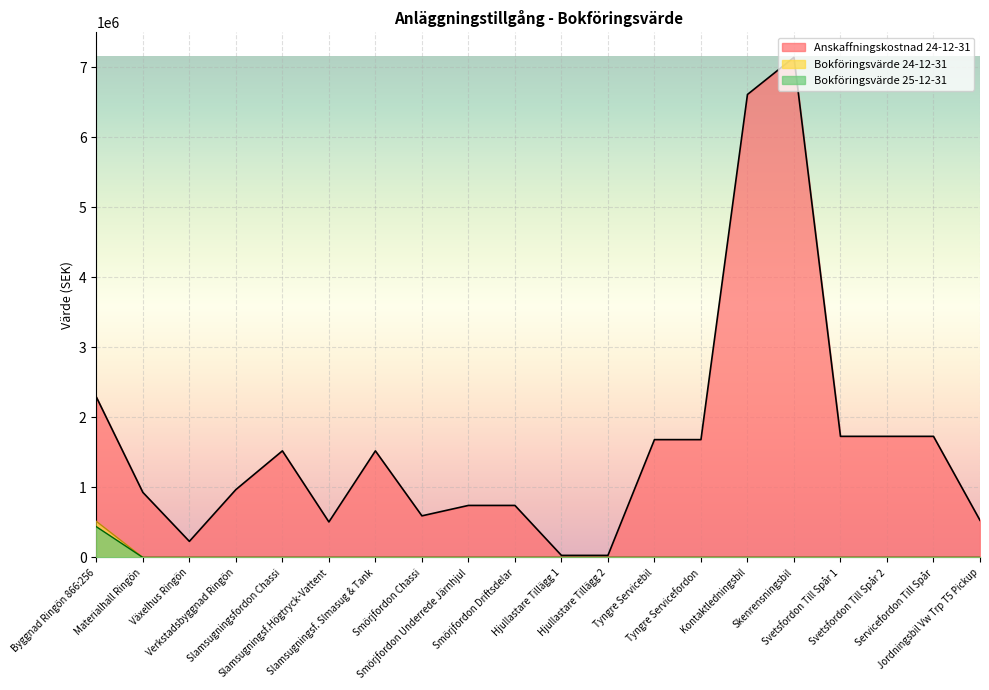

List the series in order of their peak value, highest first.

Anskaffningskostnad 24-12-31, Bokföringsvärde 24-12-31, Bokföringsvärde 25-12-31